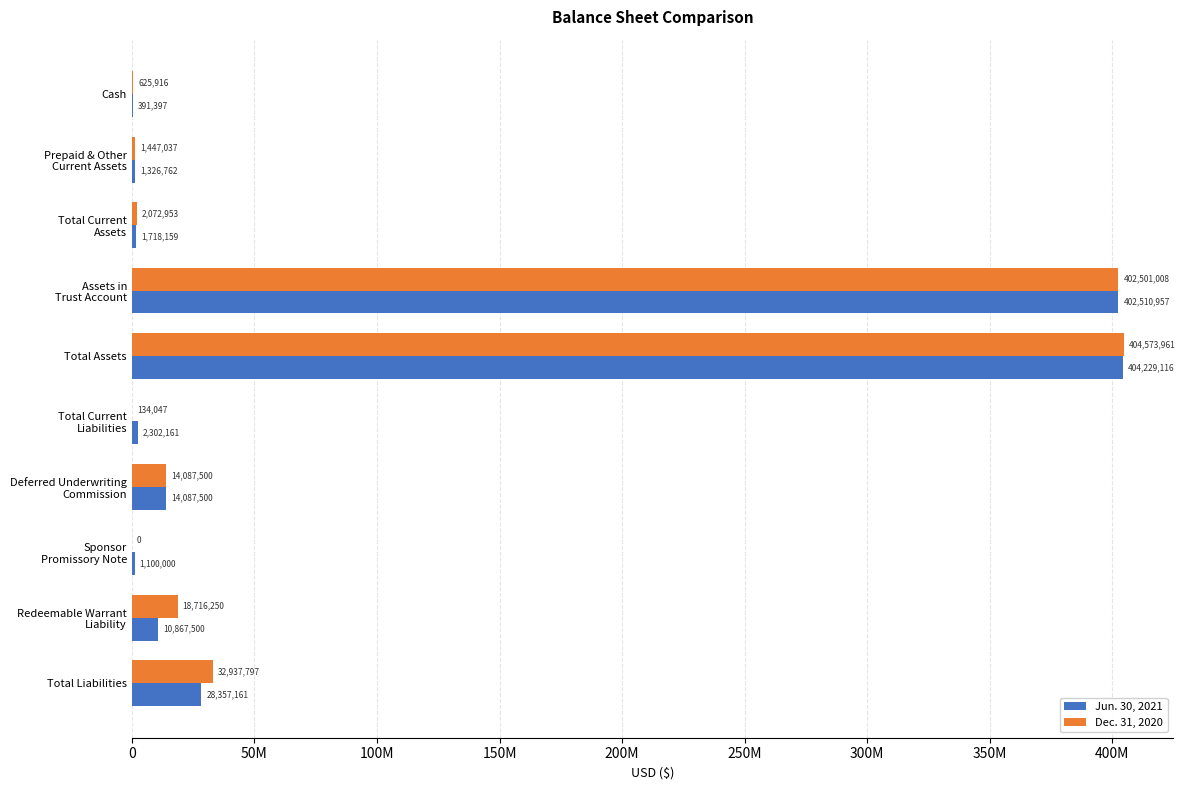

What are all the series names shown in the legend?

Jun. 30, 2021, Dec. 31, 2020